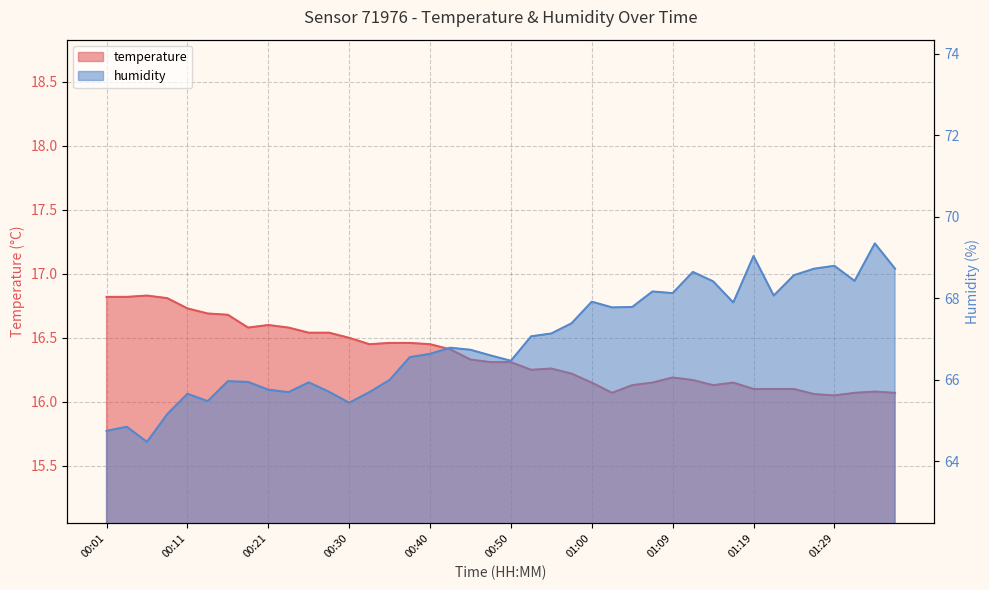

What is the maximum value for temperature?

16.8